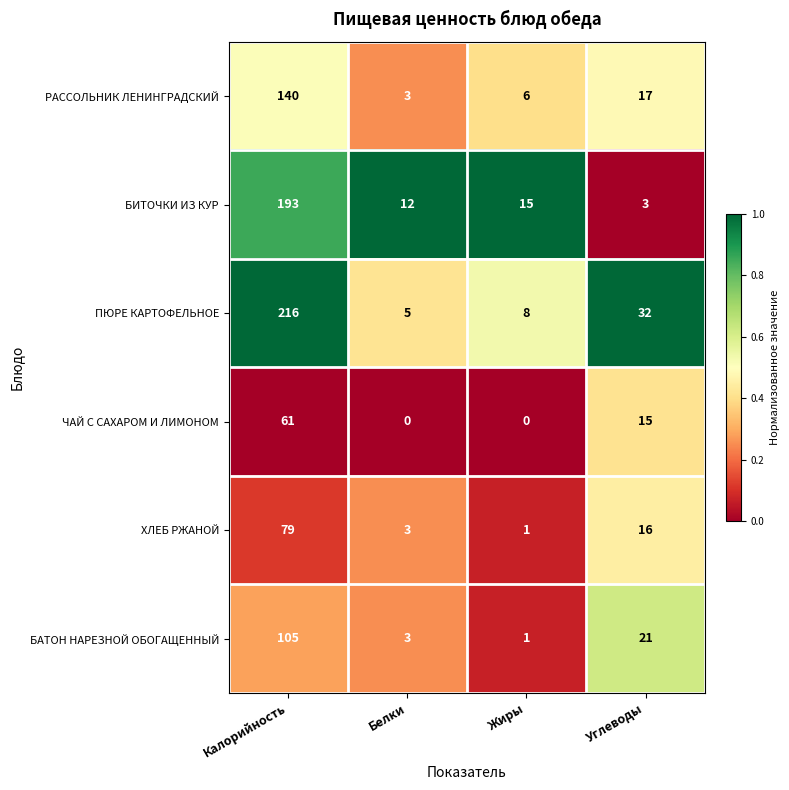

What is the sum of the РАССОЛЬНИК ЛЕНИНГРАДСКИЙ values at Белки and Калорийность?

143